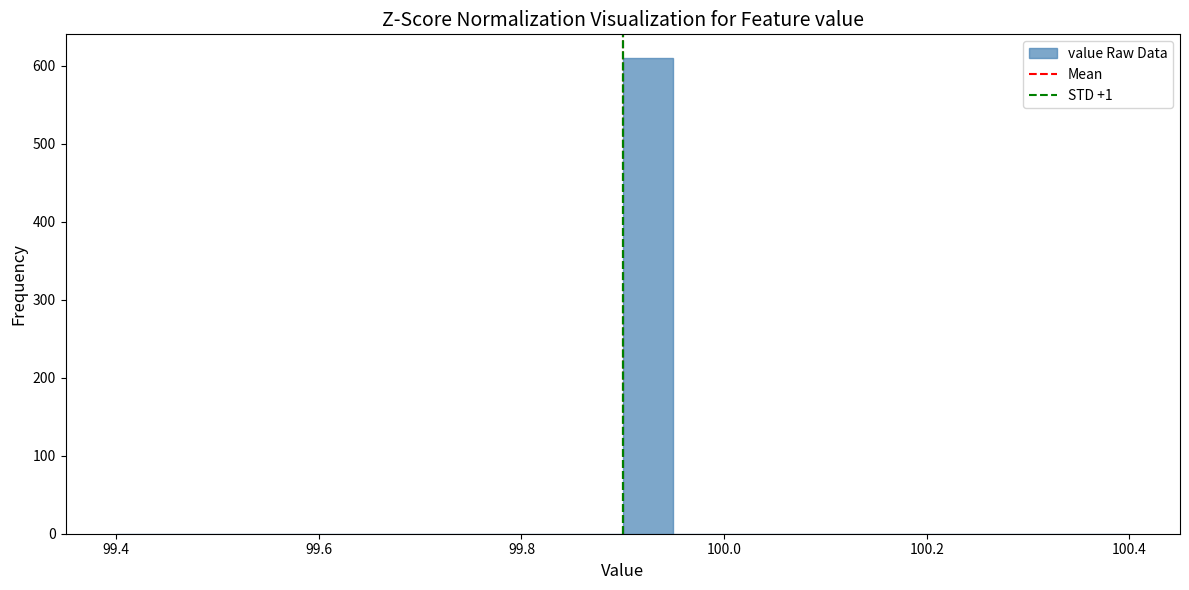

Around what value on the x-axis is the tallest bar? Give the approximate position of its centre, as read against the axis.

99.92